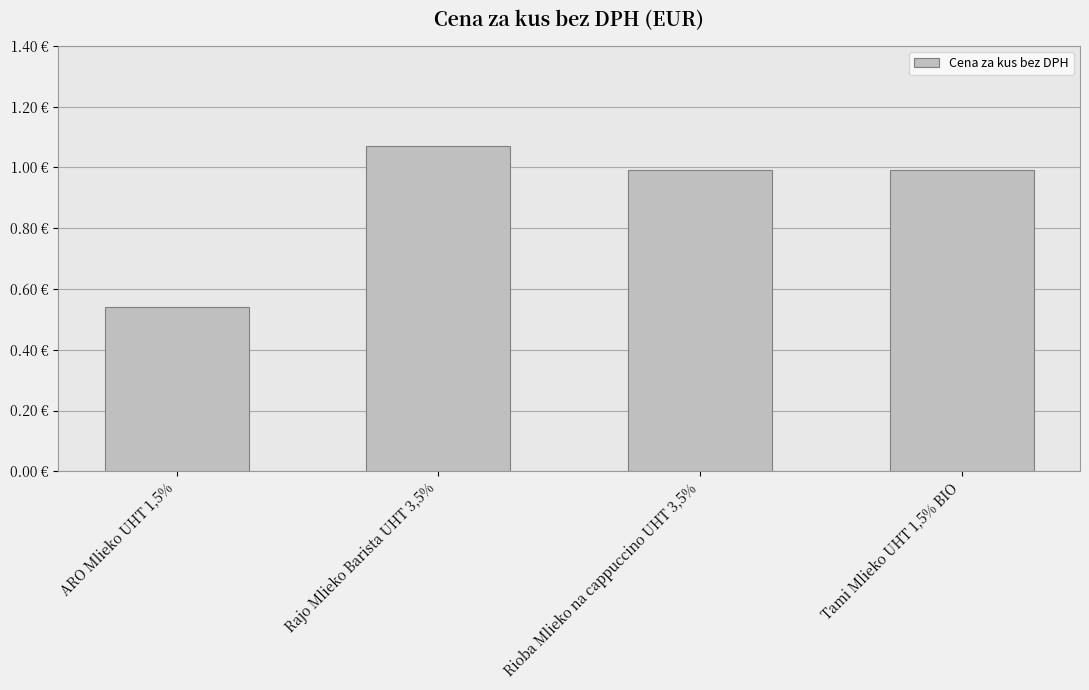

Are the bars horizontal?

No